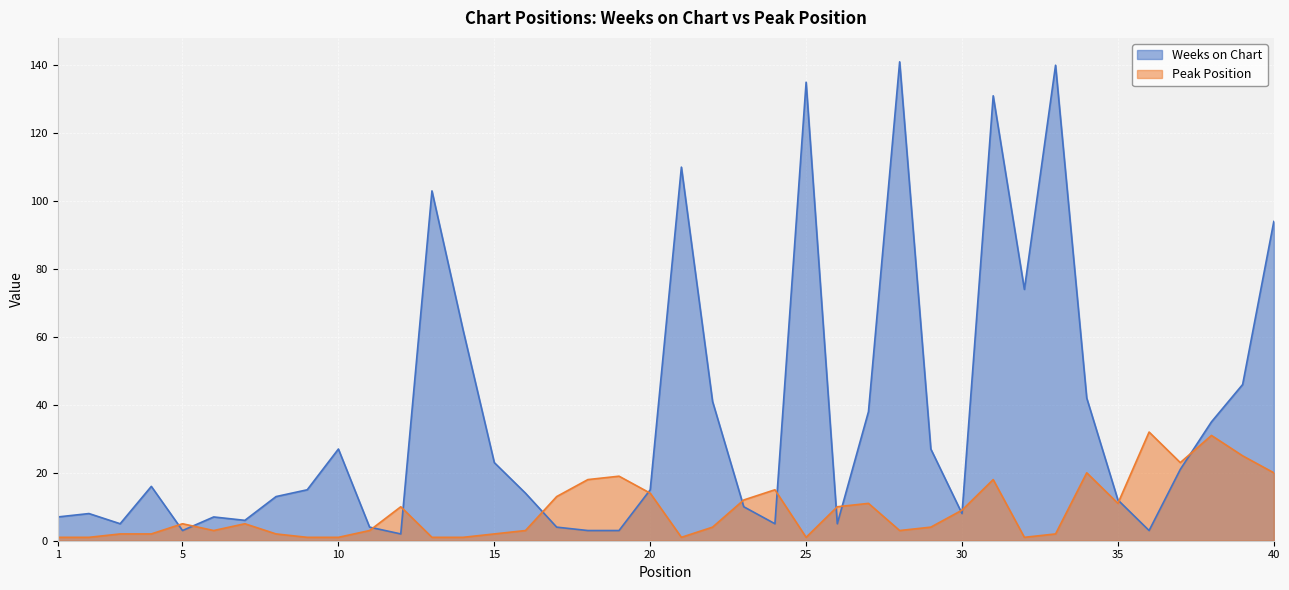

True or false: Peak Position and Weeks on Chart cross at least once.

True